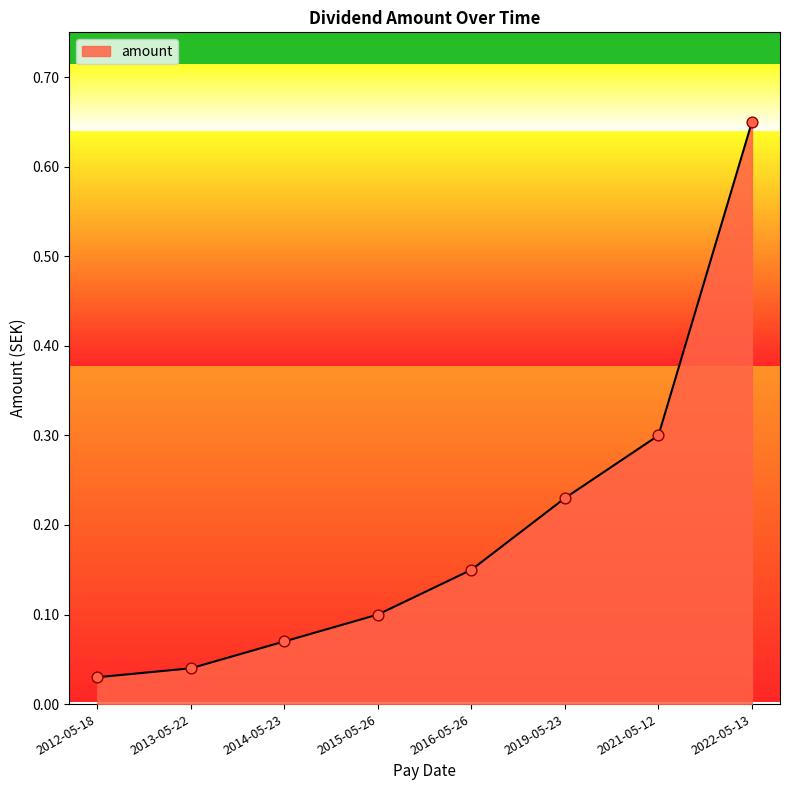

Between 2016-05-26 and 2021-05-12, which is larger?

2021-05-12